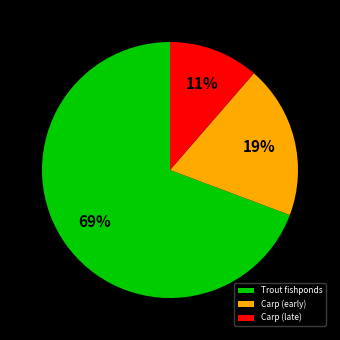

Which has a higher value, Trout fishponds or Carp (early)?

Trout fishponds